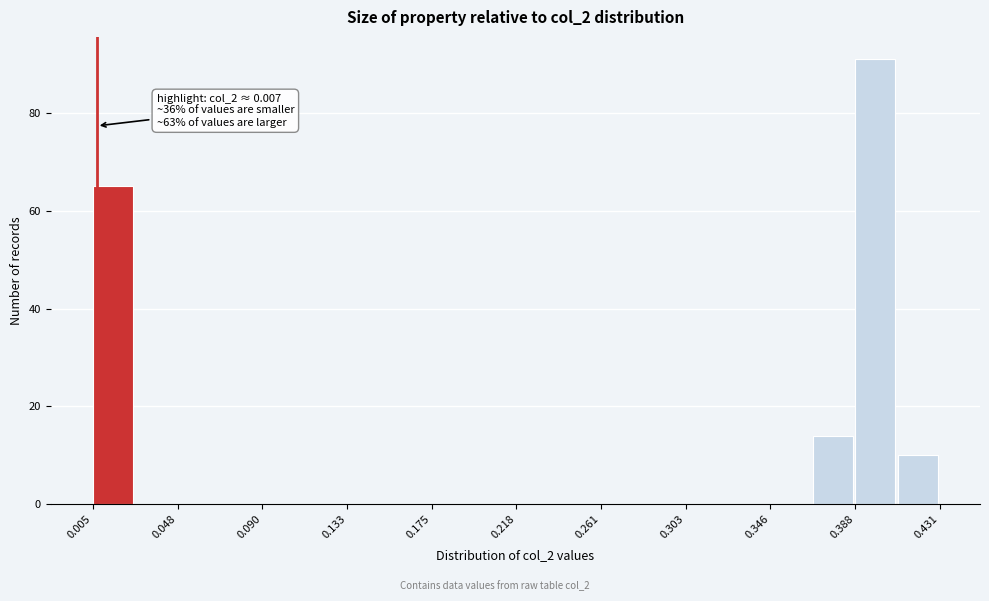

Over which range of the x-axis is the bar tallest?

0.390 to 0.410